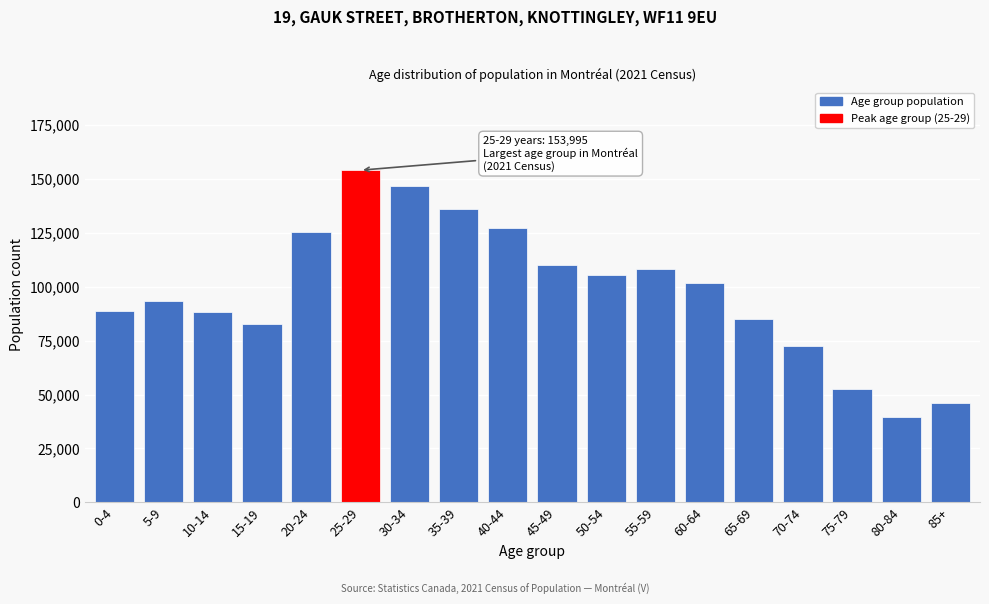

What is the sum of the values at 40-44 and 15-19?

209640